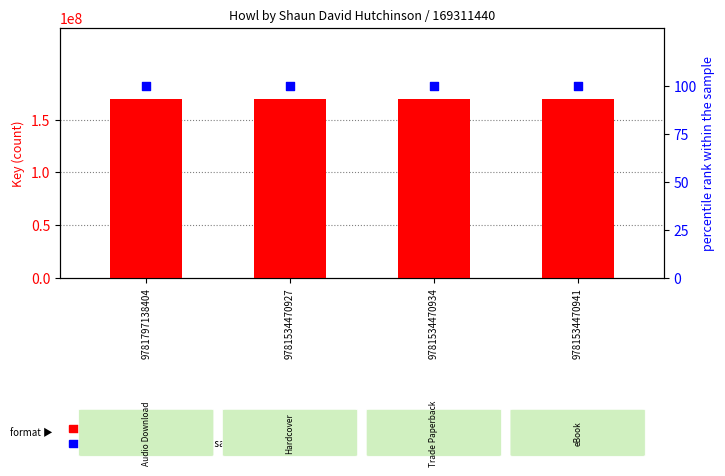

Is the value of percentile rank within the sample at 9781797138404 greater than the value of count at 9781797138404?

No